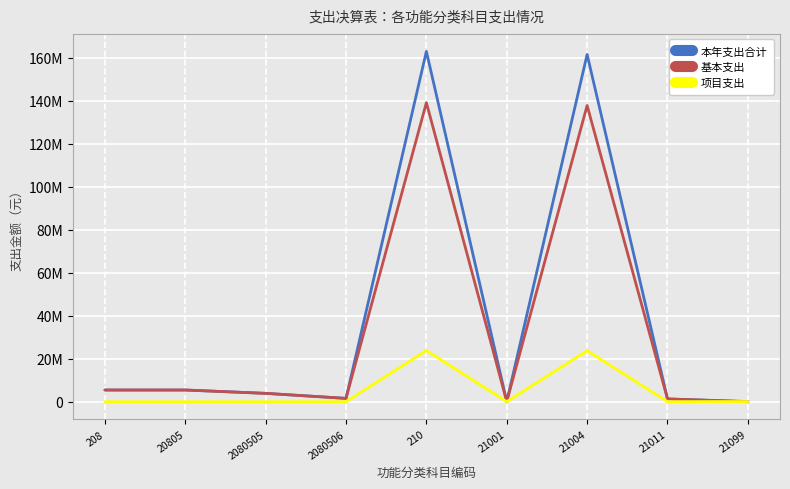

After their last crossing, which series has the higher values: 基本支出 or 项目支出?

项目支出